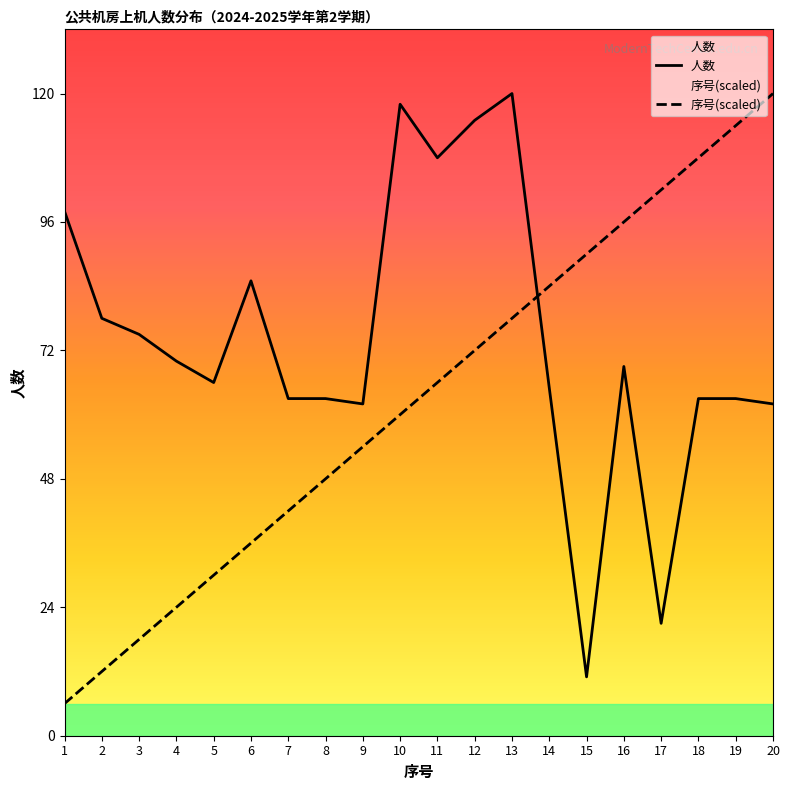

Reading left to right, list all the values displayed in this chart.

人数: 1=98	2=78	3=75	4=70	5=66	6=85	7=63	8=63	9=62	10=118	11=108	12=115	13=120	14=65	15=11	16=69	17=21	18=63	19=63	20=62
序号(scaled): 1=6	2=12	3=18	4=24	5=30	6=36	7=42	8=48	9=54	10=60	11=66	12=72	13=78	14=84	15=90	16=96	17=102	18=108	19=114	20=120